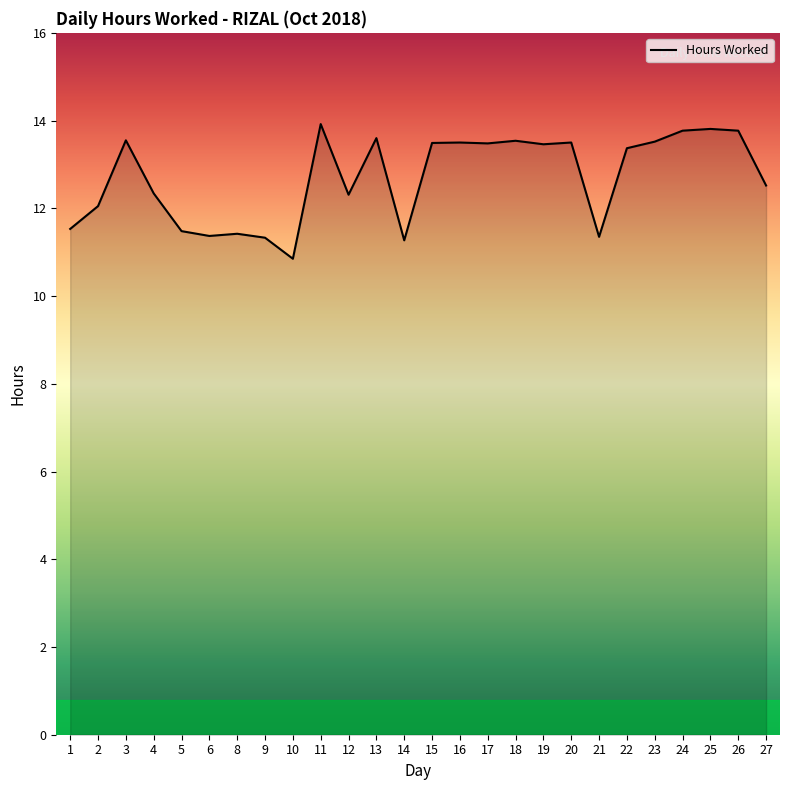

What is the maximum value shown in the chart?

13.9